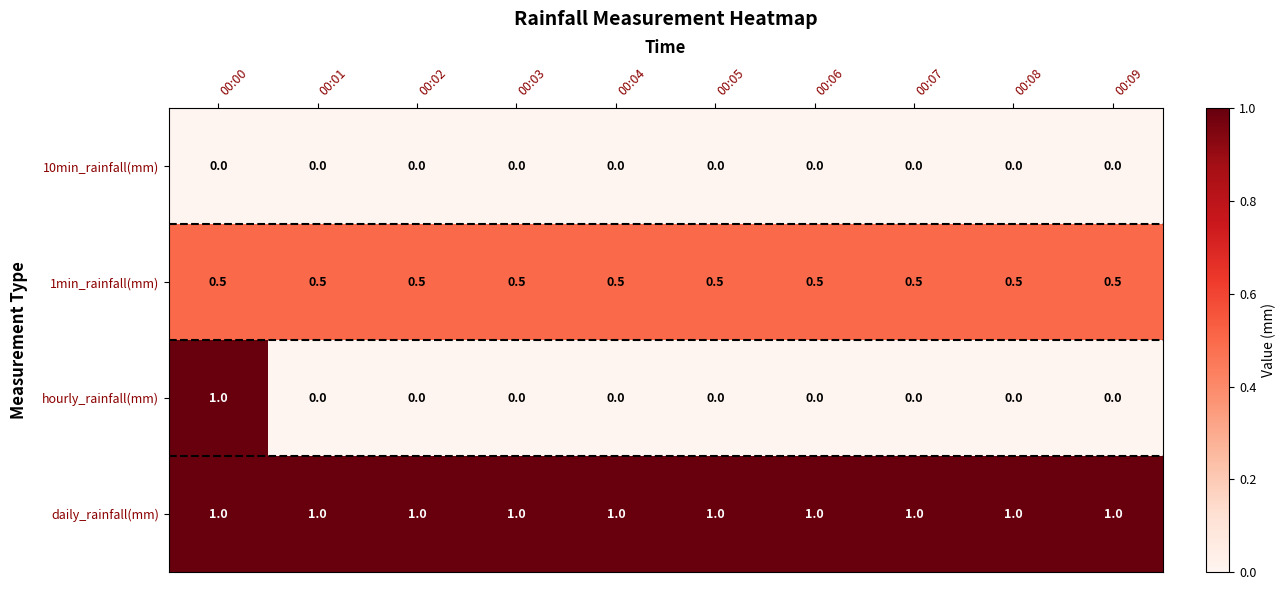

Count the hourly_rainfall(mm) values in the range 0 to 1.

10